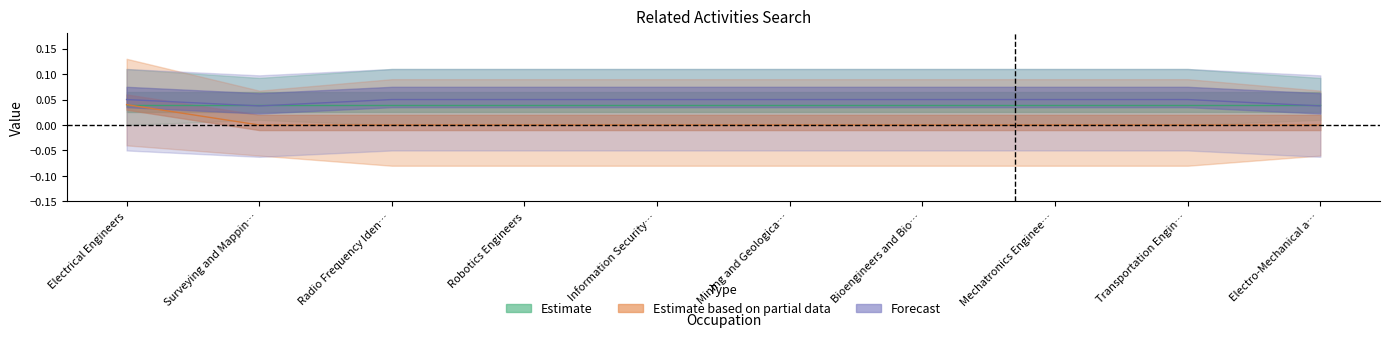

At which category does the chart reach its peak across all series?

Electrical Engineers